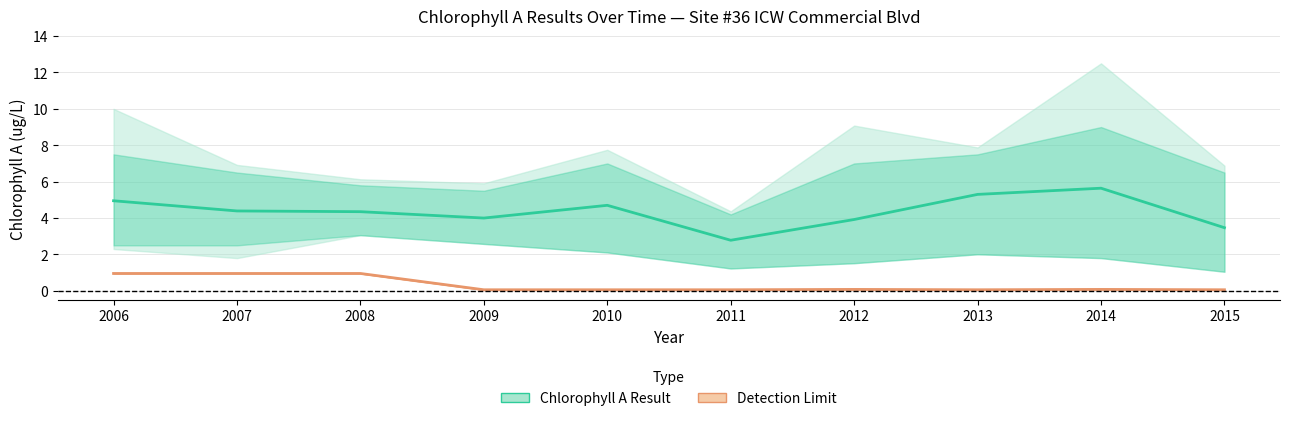

Reading right to left, extract all data points from this chart.

Chlorophyll A Result: 2015=3.5	2014=5.6	2013=5.3	2012=3.9	2011=2.8	2010=4.7	2009=4.0	2008=4.3	2007=4.4	2006=5.0
Detection Limit: 2015=0.1	2014=0.1	2013=0.1	2012=0.1	2011=0.1	2010=0.1	2009=0.1	2008=1.0	2007=1.0	2006=1.0